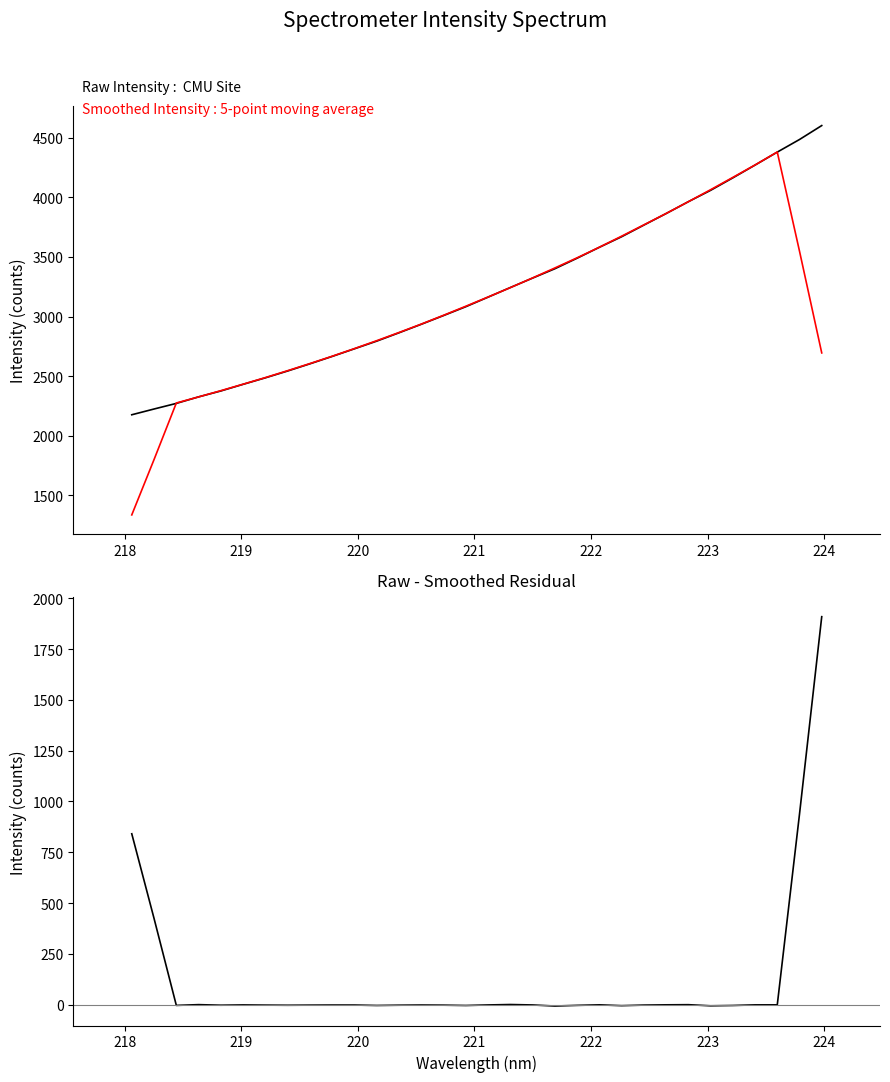

True or false: Smoothed Intensity (5-pt avg) and Raw - Smoothed intersect in this chart.

False